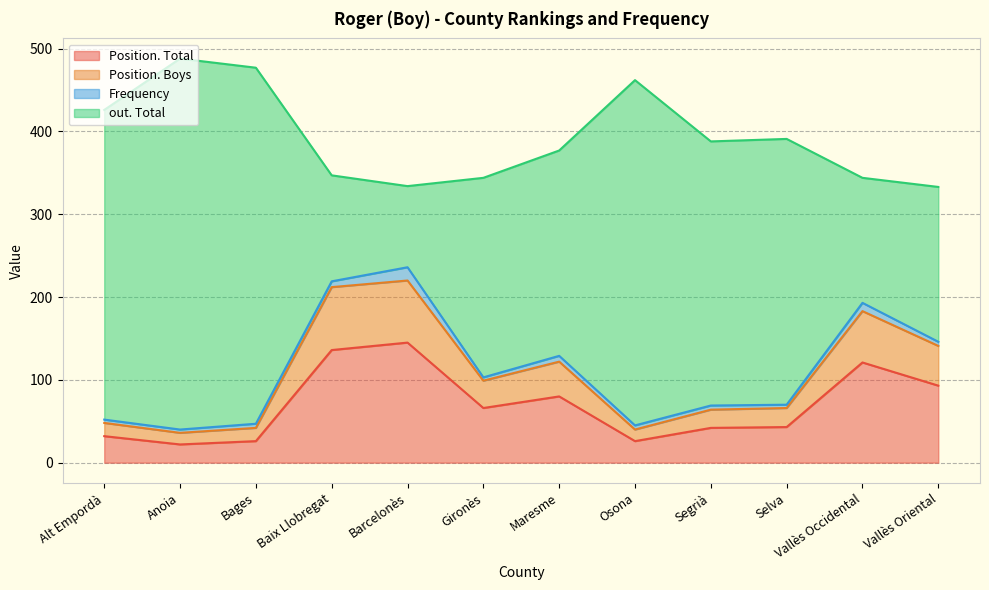

What is the maximum value for Position. Total?

145